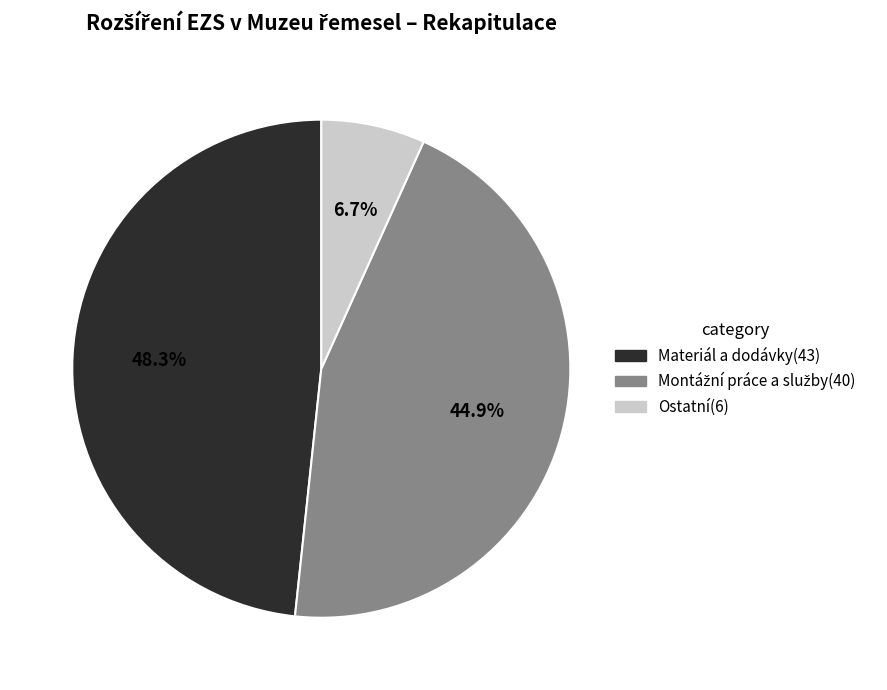

How many slices are in this pie chart?

3